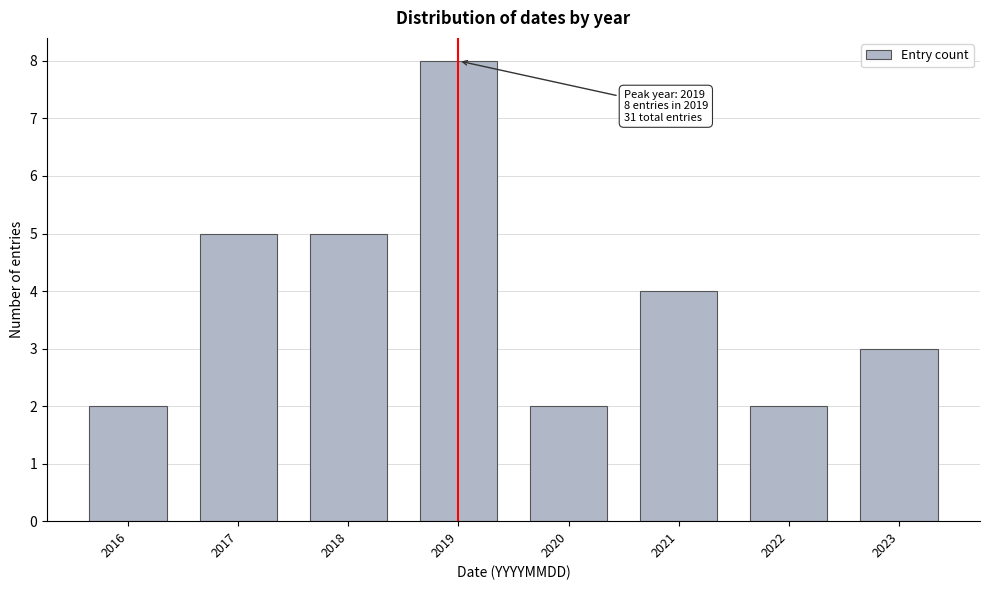

Reading left to right, what are all the values shown in this chart?

2	5	5	8	2	4	2	3